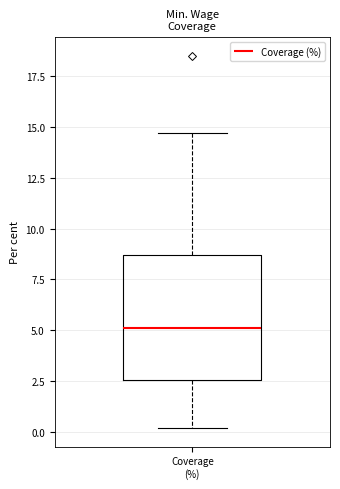

Transcribe this box plot: give where the median line is, the range the box spans, and where the two whiskers end, as read against the y-axis. The values are not printed on the chart, so give them approximately, as read against the axis.

median 5.0, box 2.5 to 8.5, whiskers 0.0 to 14.5